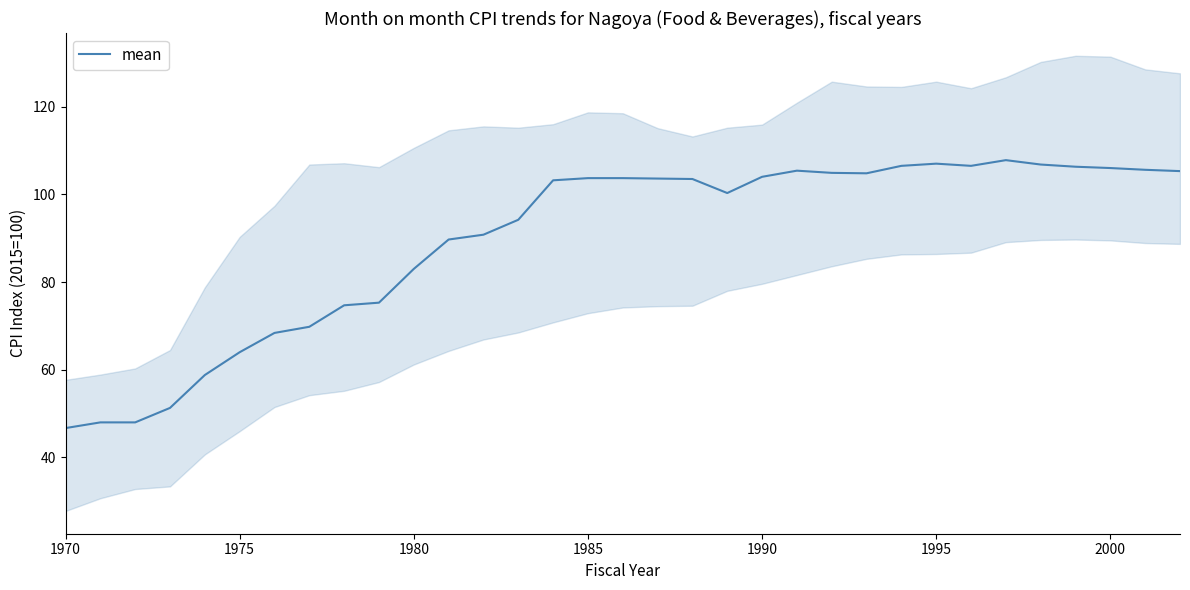

How many interior local valleys (lower than both neighbors) does the data have?

3